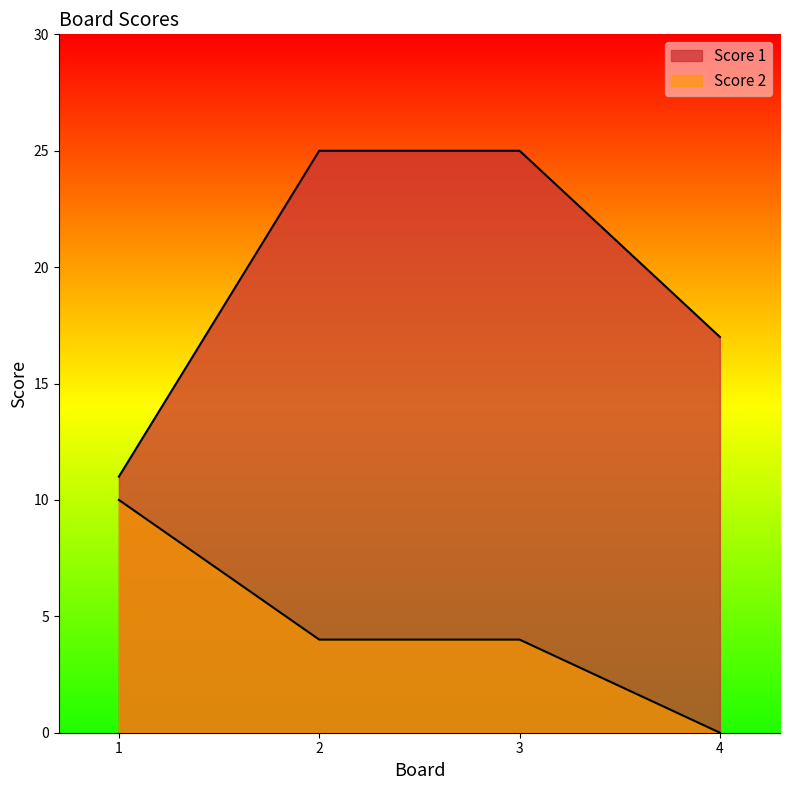

What is the difference between the maximum and minimum values in the Score 1 series?

14